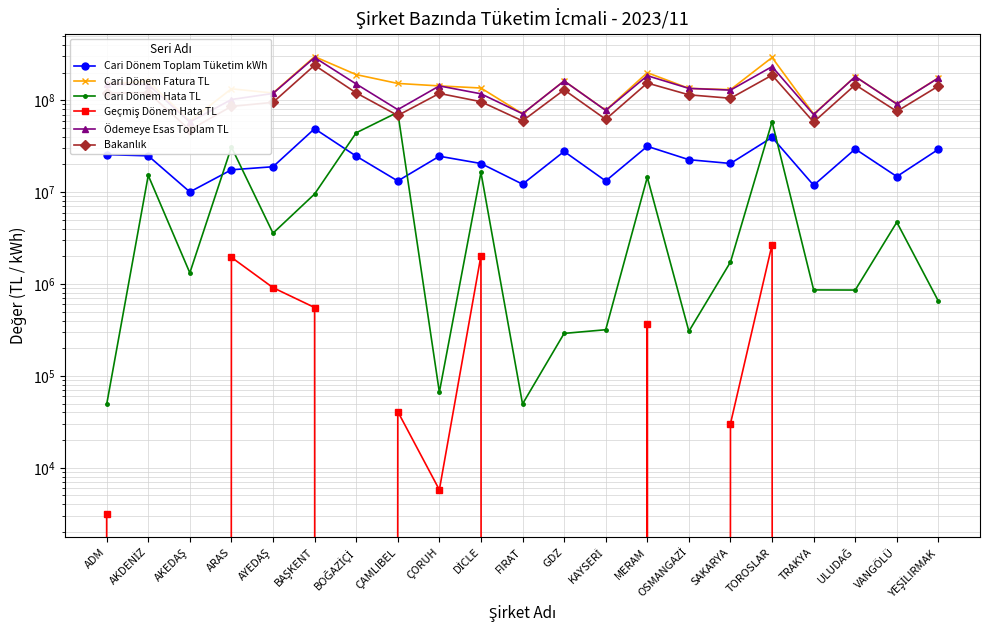

List the labels in order of Cari Dönem Toplam Tüketim kWh value, smallest first.

AKEDAŞ, TRAKYA, FIRAT, KAYSERİ, ÇAMLIBEL, VANGÖLÜ, ARAS, AYEDAŞ, DİCLE, SAKARYA, OSMANGAZİ, ÇORUH, BOĞAZİÇİ, AKDENİZ, ADM, GDZ, YEŞİLIRMAK, ULUDAĞ, MERAM, TOROSLAR, BAŞKENT